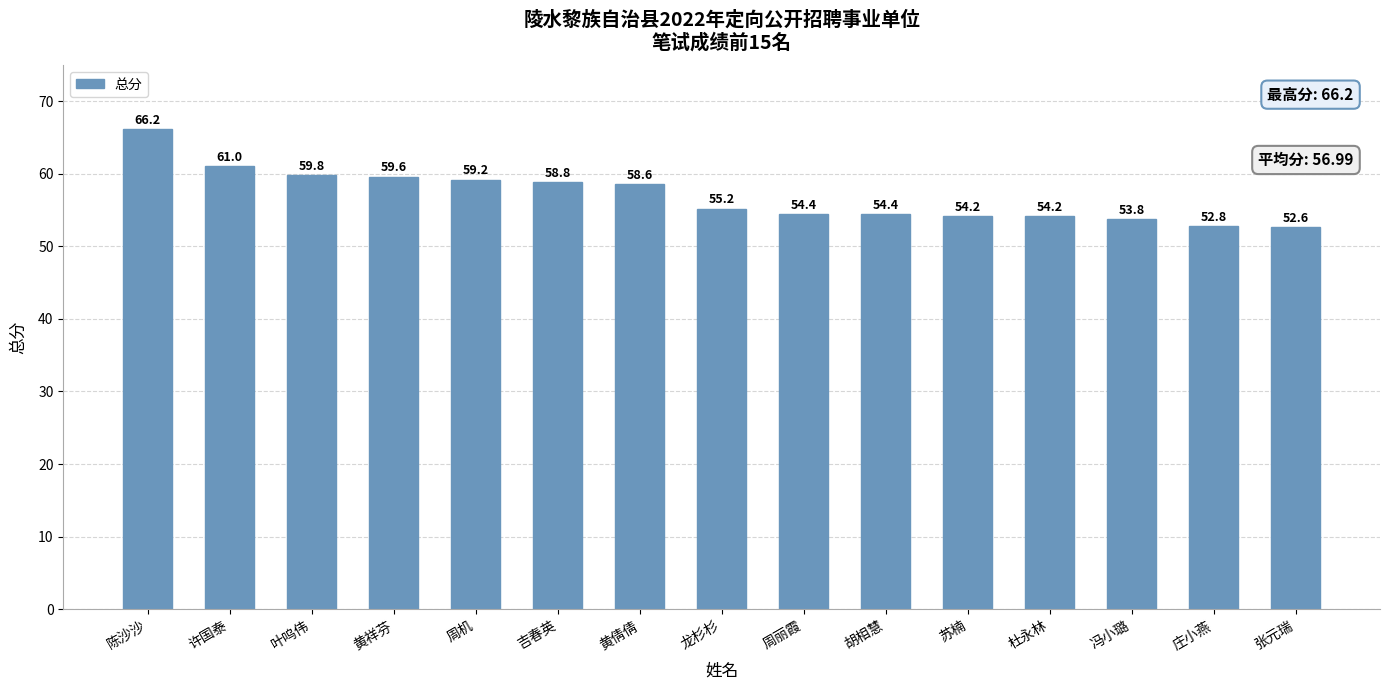

Reading right to left, transcribe all the data shown in this chart.

52.6	52.8	53.8	54.2	54.2	54.4	54.4	55.2	58.6	58.8	59.2	59.6	59.8	61.0	66.2